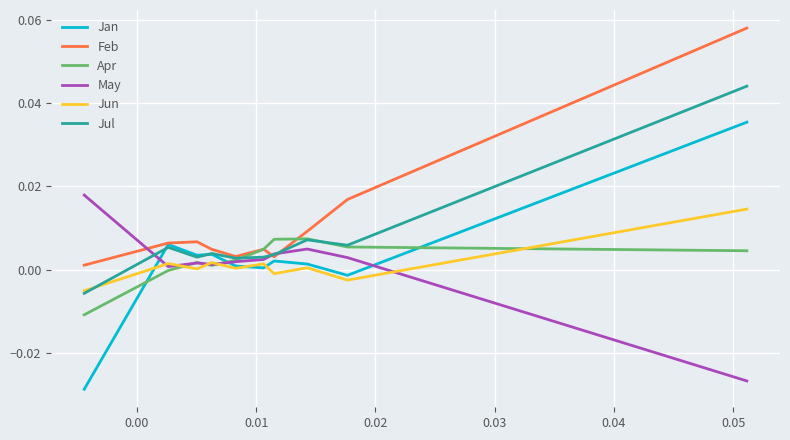

Which series has the largest range (max minus min)?

Jan